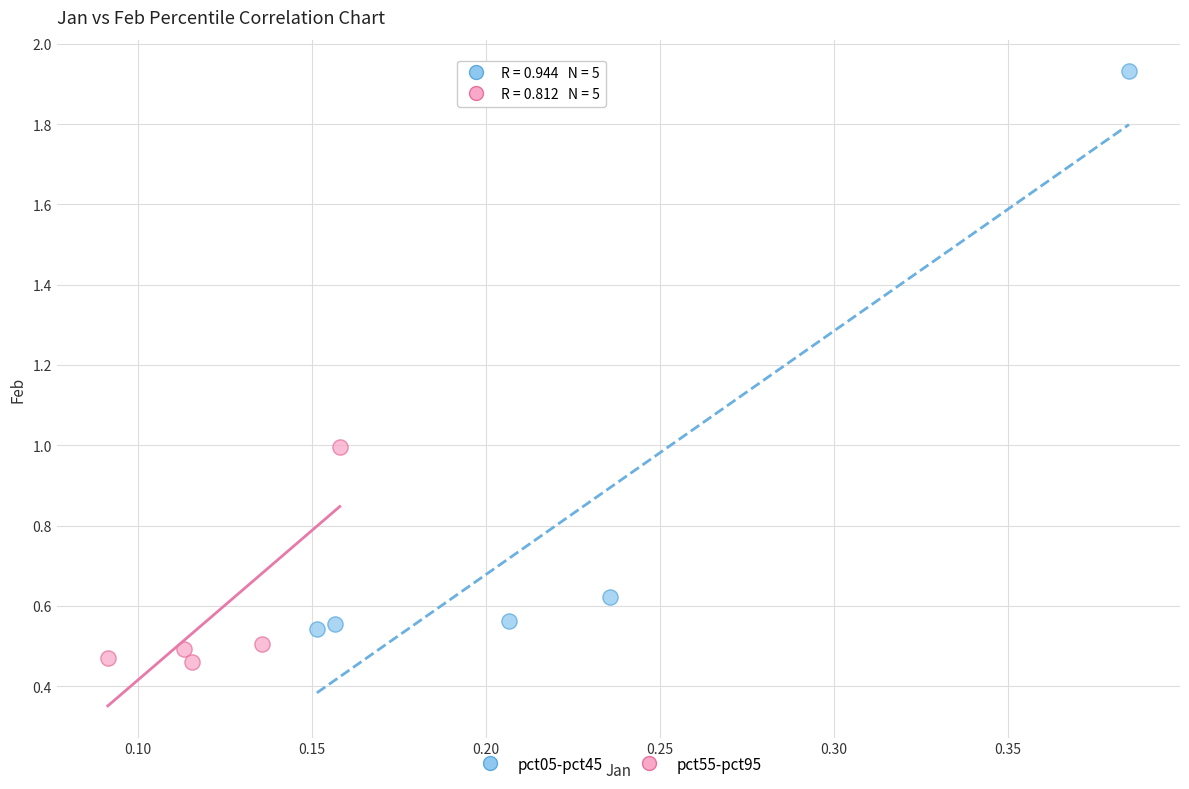

Which series contains the highest Y value?

pct05-pct45